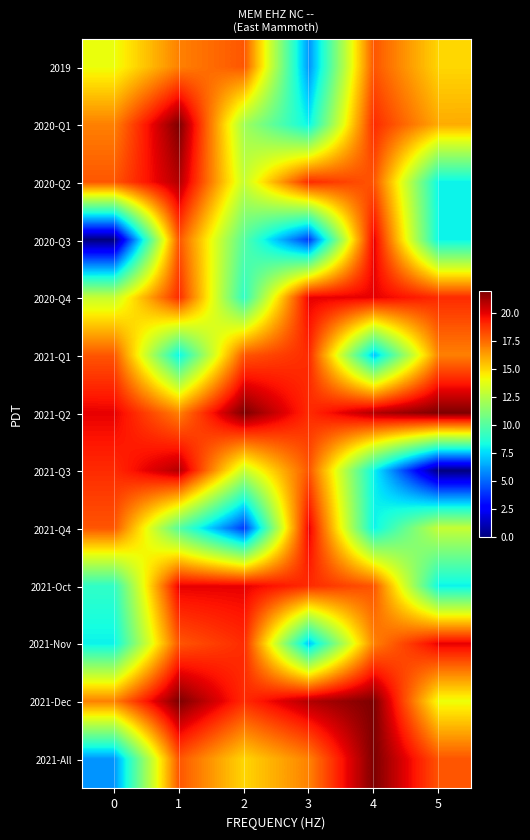

At 0, list the series in order from largest to smallest.

2021-Q2, 2021-Q3, 2020-Q2, 2021-Q1, 2021-Q4, 2020-Q1, 2021-Dec, 2019, 2020-Q4, 2021-Oct, 2021-Nov, 2021-All, 2020-Q3